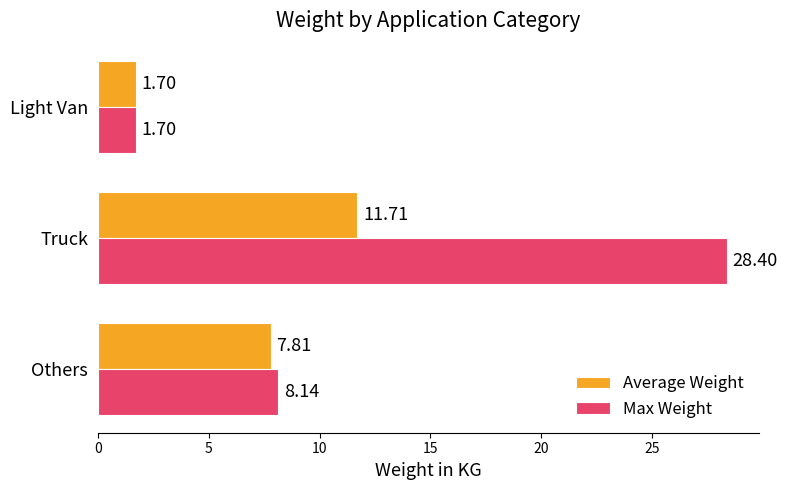

Rank the series by their maximum value, from lowest to highest.

Average Weight, Max Weight